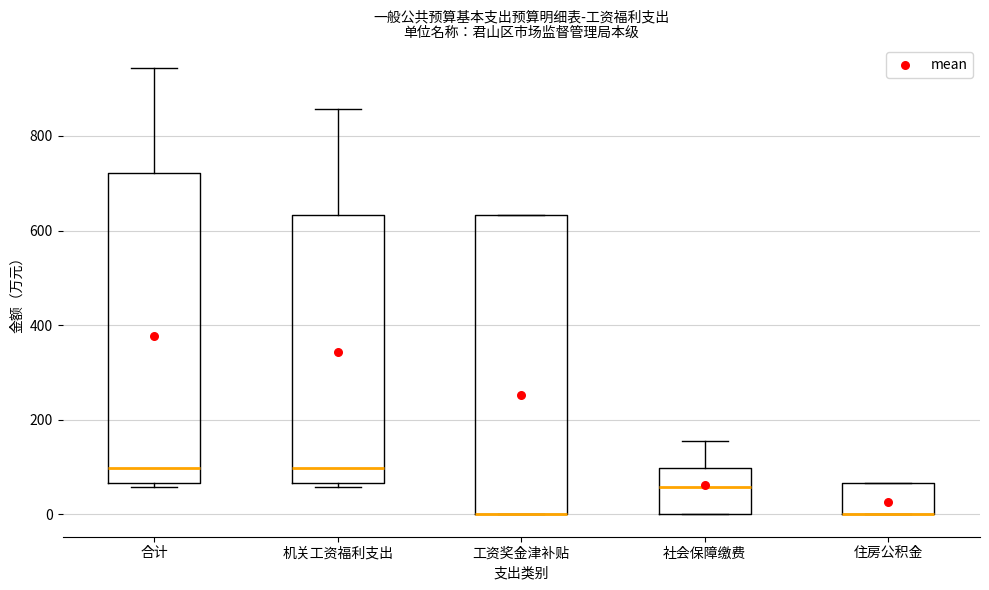

Reading left to right, read every box against the y-axis: the position of its median line, the range the box covers, and the ends of its whiskers. The values are not printed on the chart, so give them approximately, as read against the axis.

合计: median 100, box 60 to 720, whiskers 60 (just below the box's lower edge) to 940
机关工资福利支出: median 100, box 60 to 640, whiskers 60 (just below the box's lower edge) to 860
工资奖金津补贴: median 0 (drawn on the box's lower edge), box 0 to 640, whiskers 0 to 640
社会保障缴费: median 60, box 0 to 100, whiskers 0 to 160
住房公积金: median 0 (drawn on the box's lower edge), box 0 to 60, whiskers 0 to 60